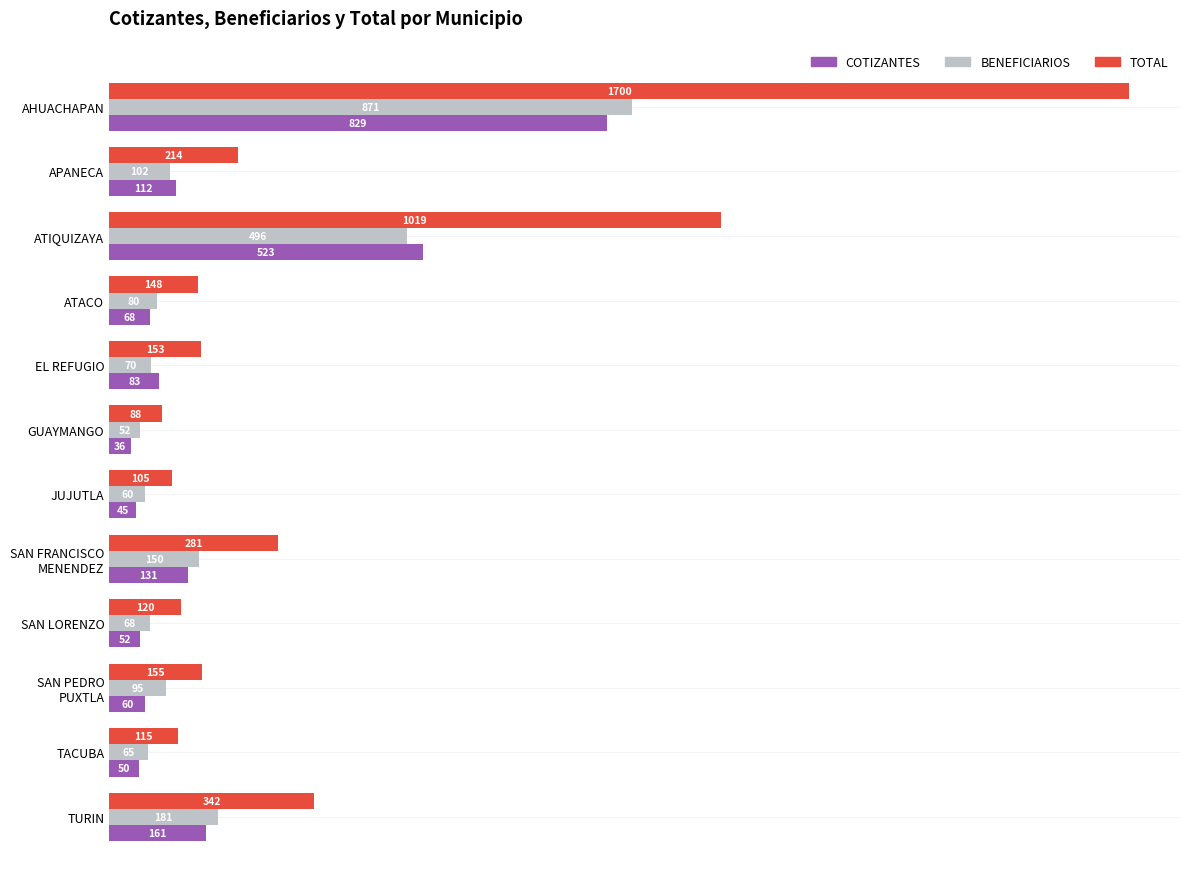

What are all the series names shown in the legend?

COTIZANTES, BENEFICIARIOS, TOTAL